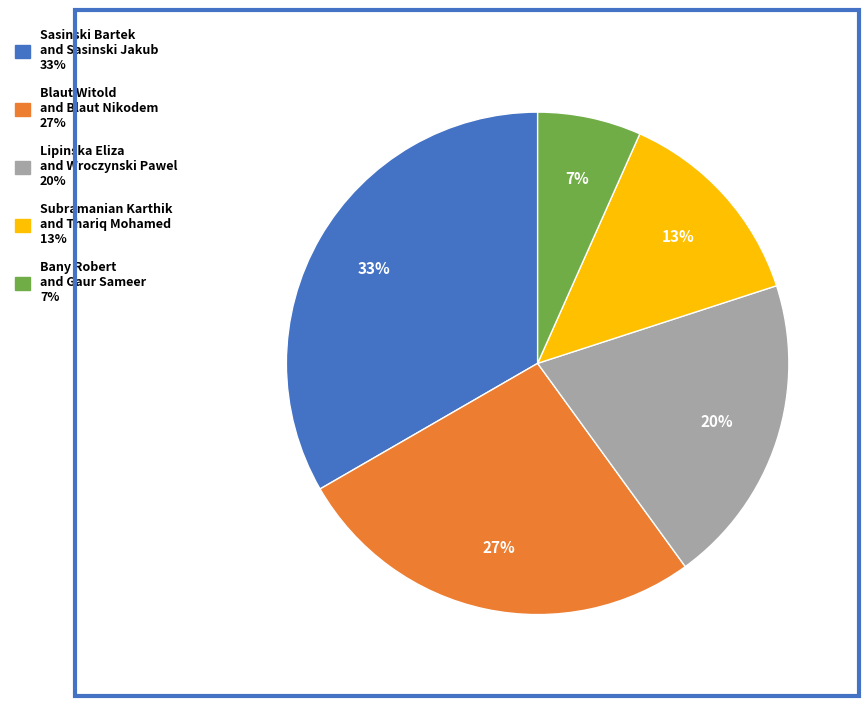

Does Blaut Witold and Blaut Nikodem represent more than half of the total?

No